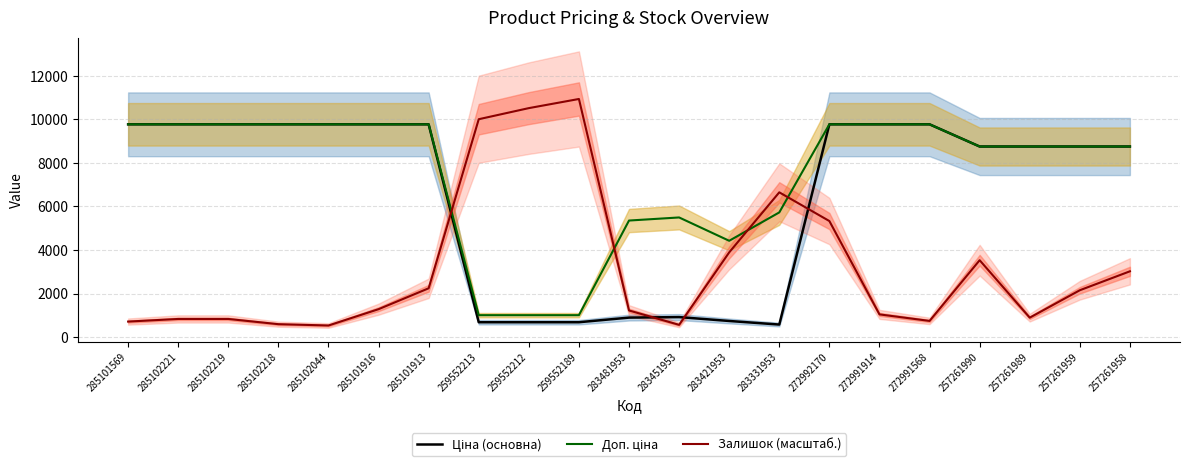

In Доп. ціна, how many points are lower than both neighbors (excluding endpoints)?

1